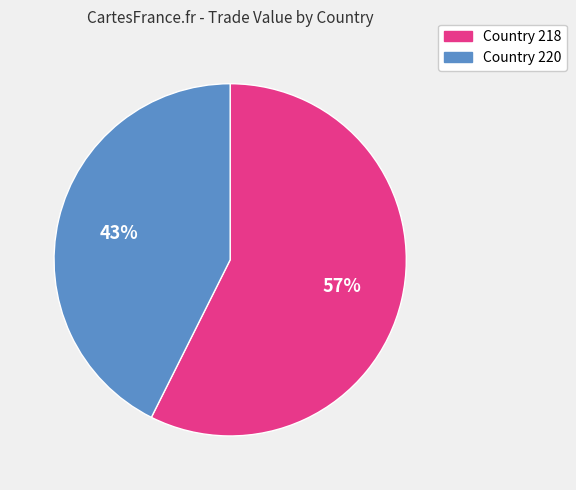

Is there a majority slice in this chart?

Yes